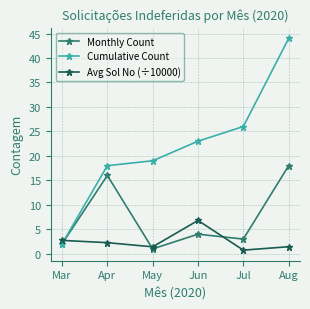

What is the sum of the Monthly Count values at Mar and Jun?

6.0